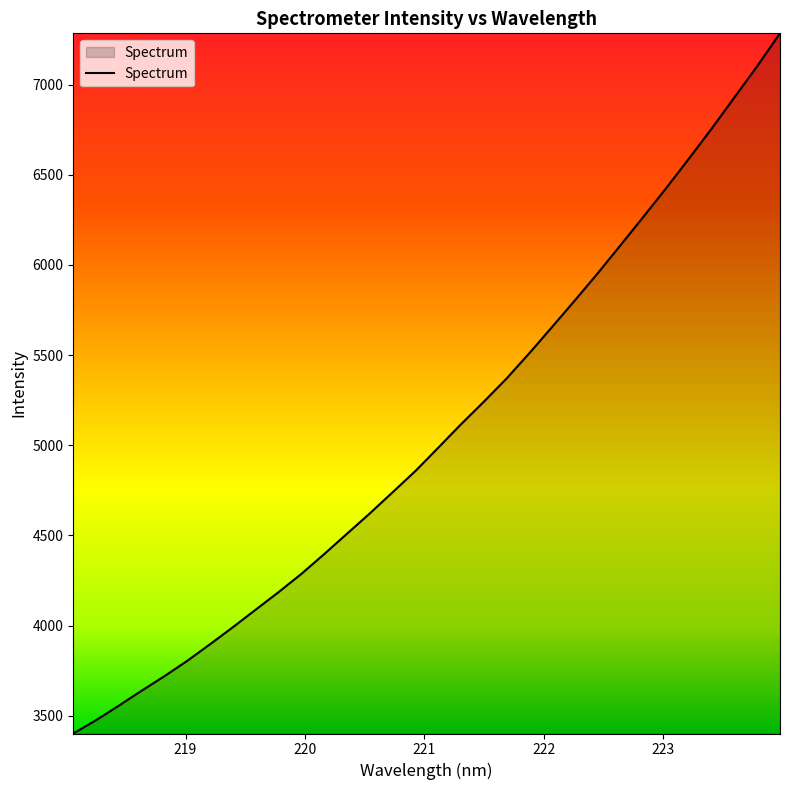

How many categories are shown in the chart?

32